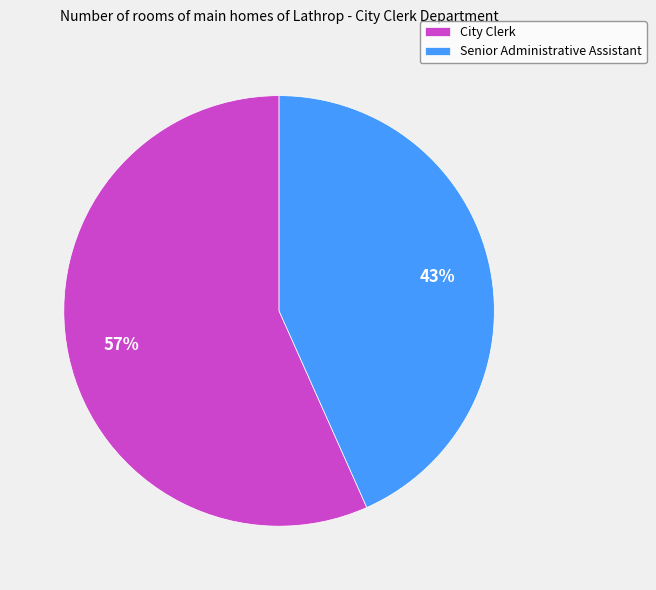

To the nearest percent, what is the combined percentage of Senior Administrative Assistant and City Clerk?

100%